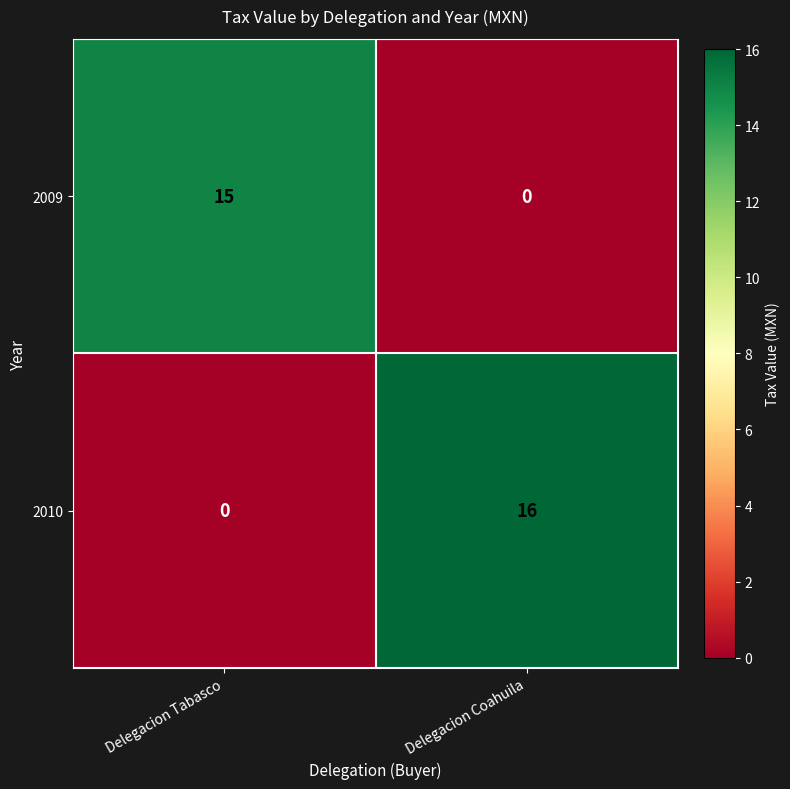

Which series changed the most between Delegacion Tabasco and Delegacion Coahuila?

2010